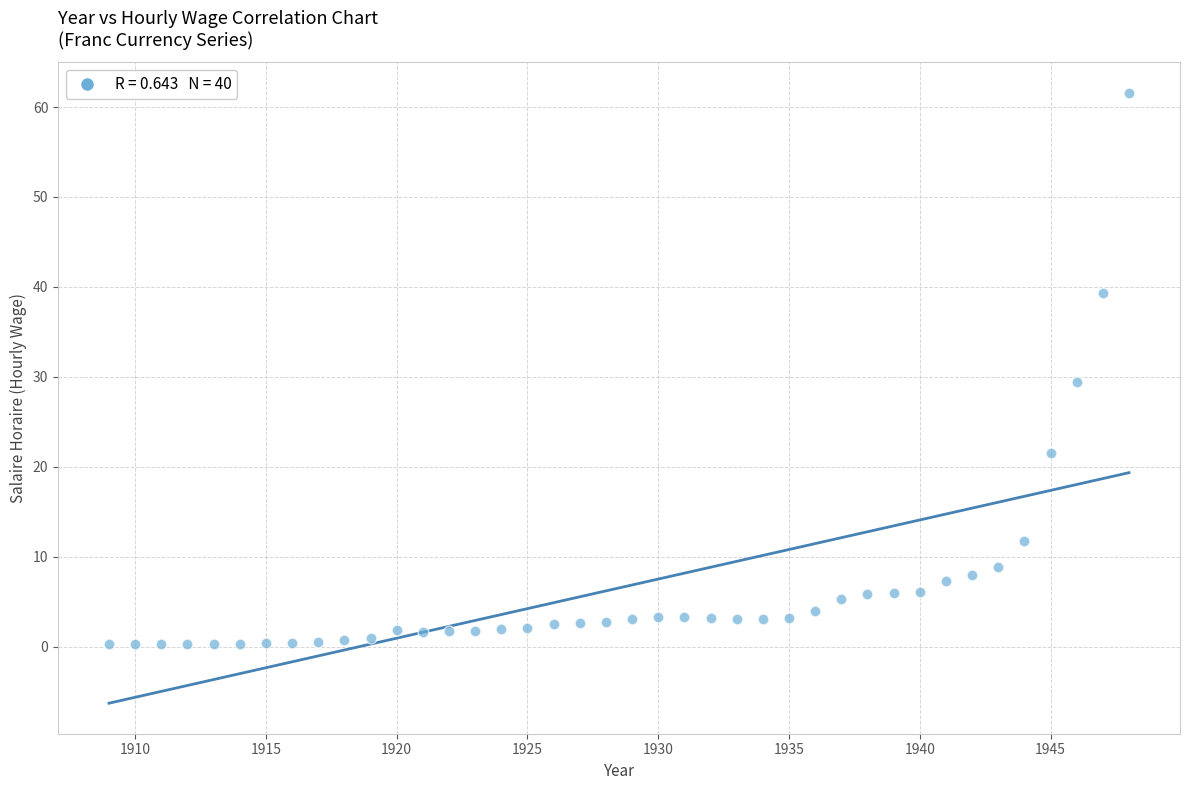

What is the range of X values (max minus min)?

39.0